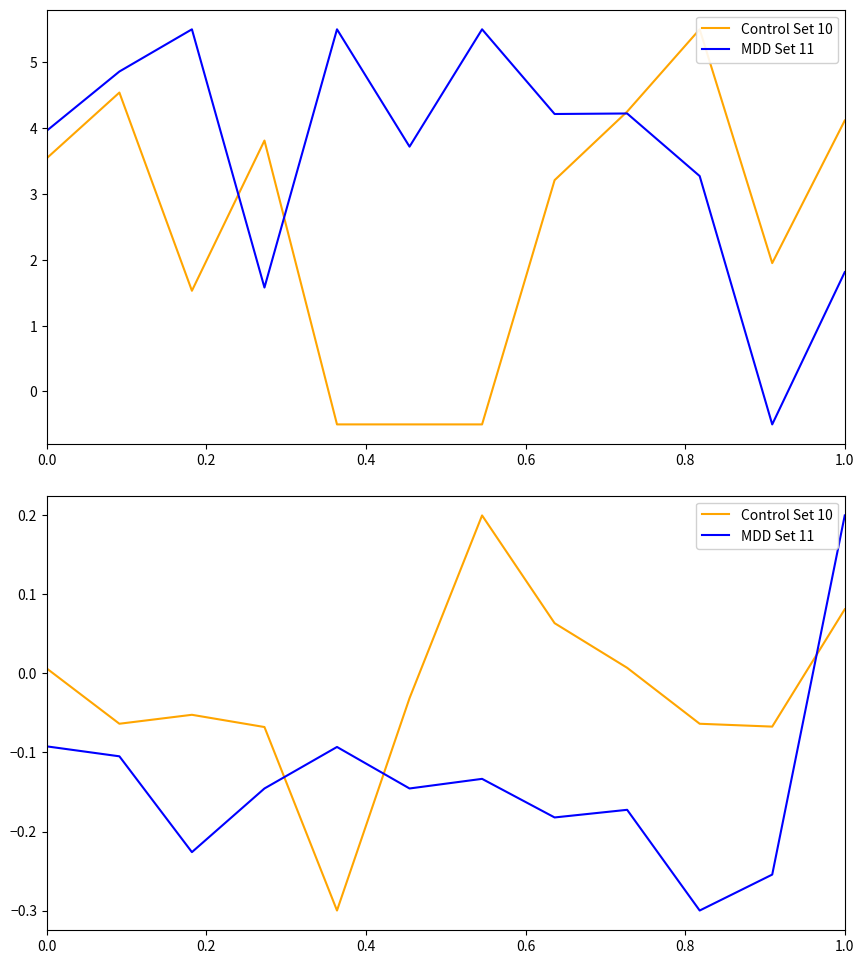

What are all the series names shown in the legend?

Control Set 10, MDD Set 11